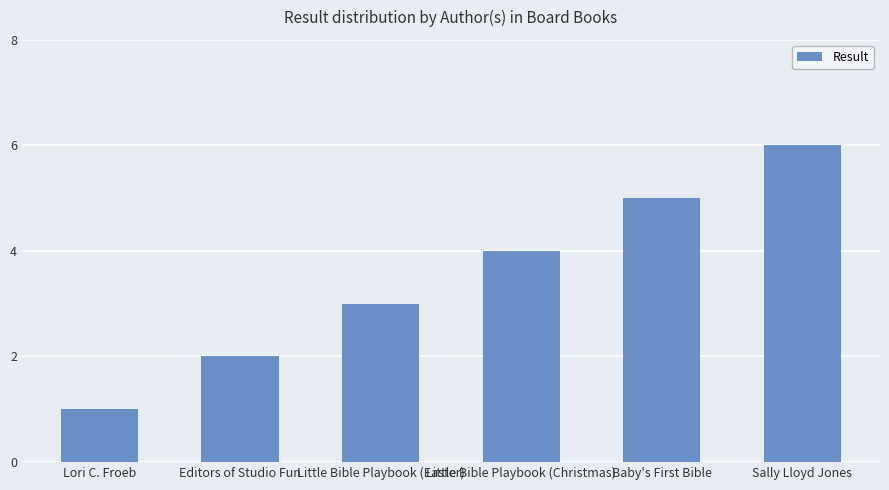

List the labels in order of value, largest first.

Sally Lloyd Jones, Baby's First Bible, Little Bible Playbook (Christmas), Little Bible Playbook (Easter), Editors of Studio Fun, Lori C. Froeb